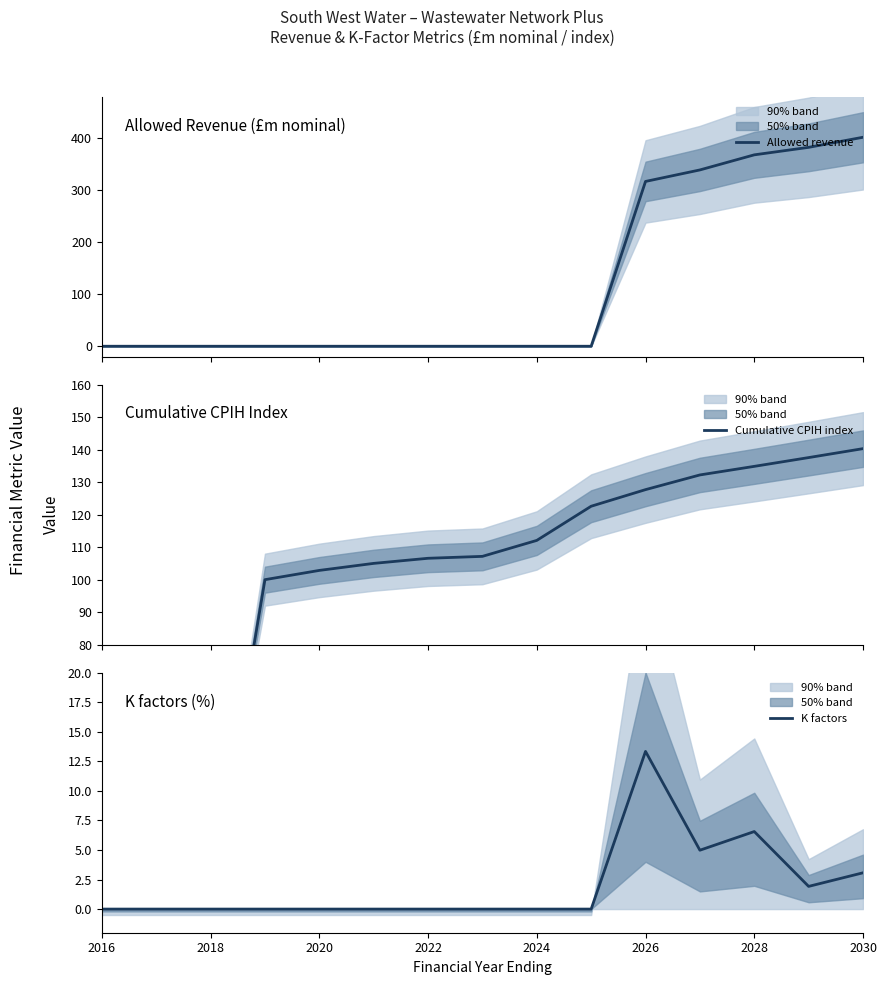

What is the maximum value for Allowed revenue?

401.8